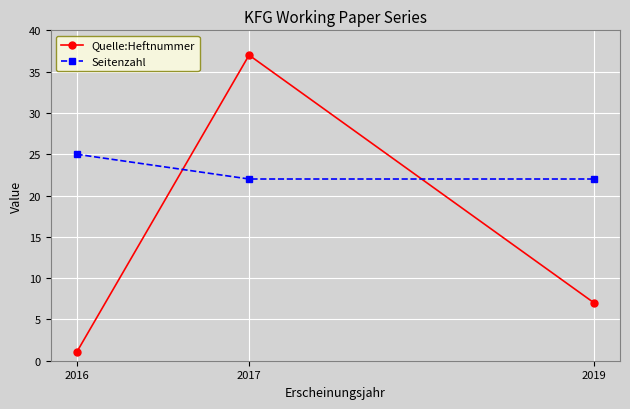

Which series has the largest total across all categories?

Seitenzahl